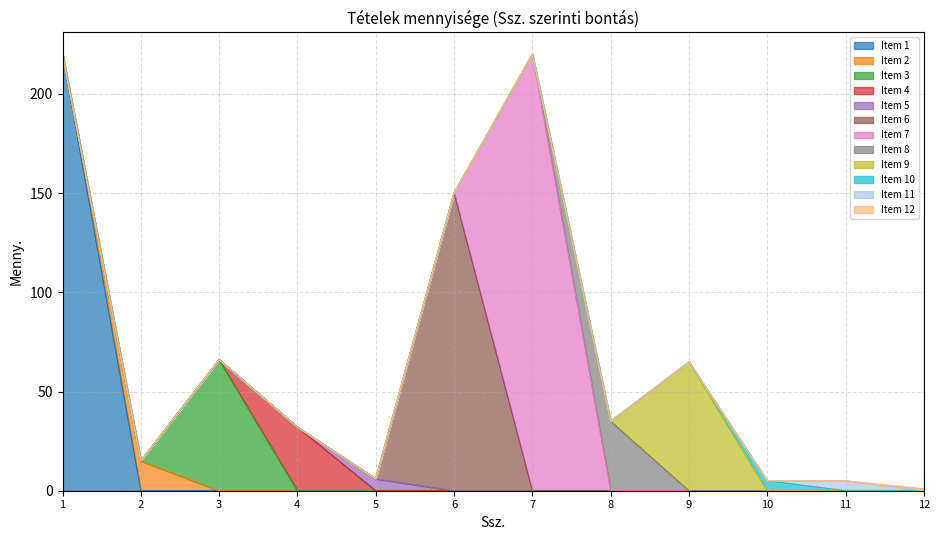

The value at 9 is 28. True or false?

False